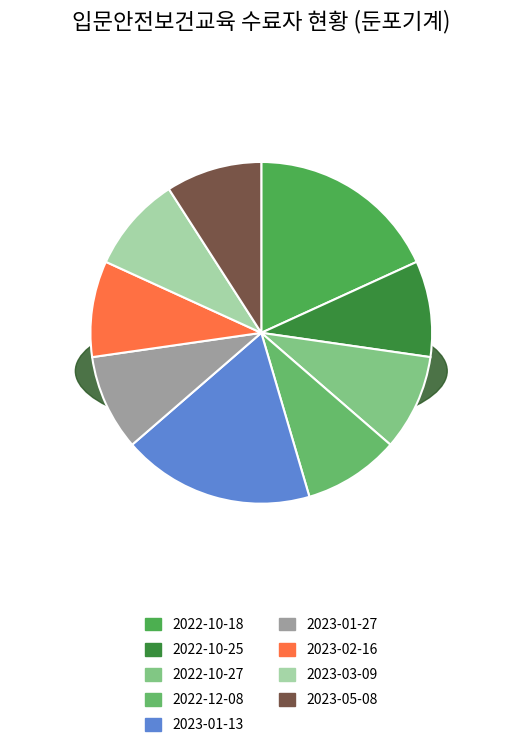

Count the number of slices in the pie.

9